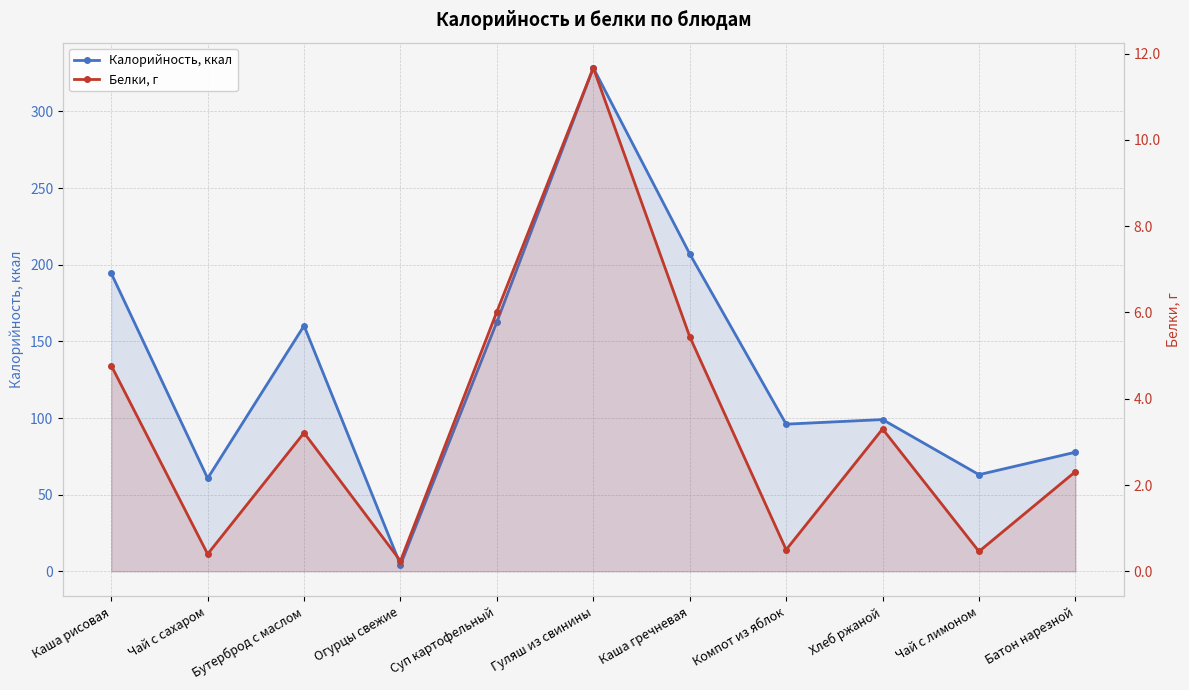

What are all the series names shown in the legend?

Калорийность, ккал, Белки, г